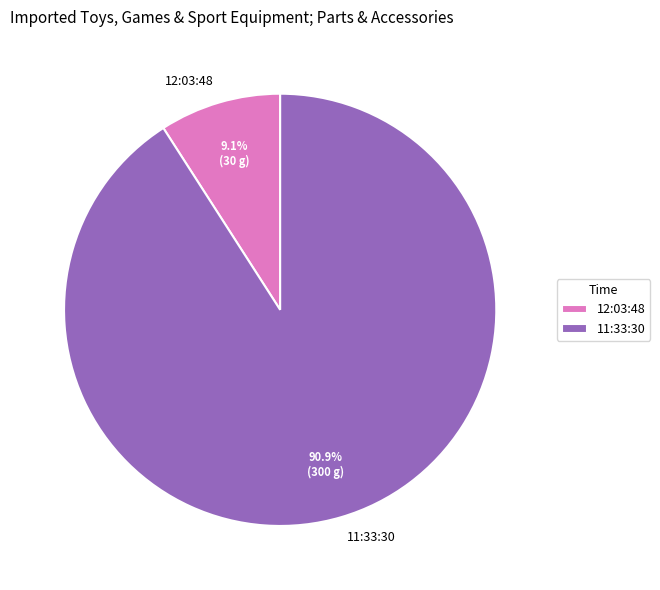

The 11:33:30 slice represents 99% of the pie. True or false?

False